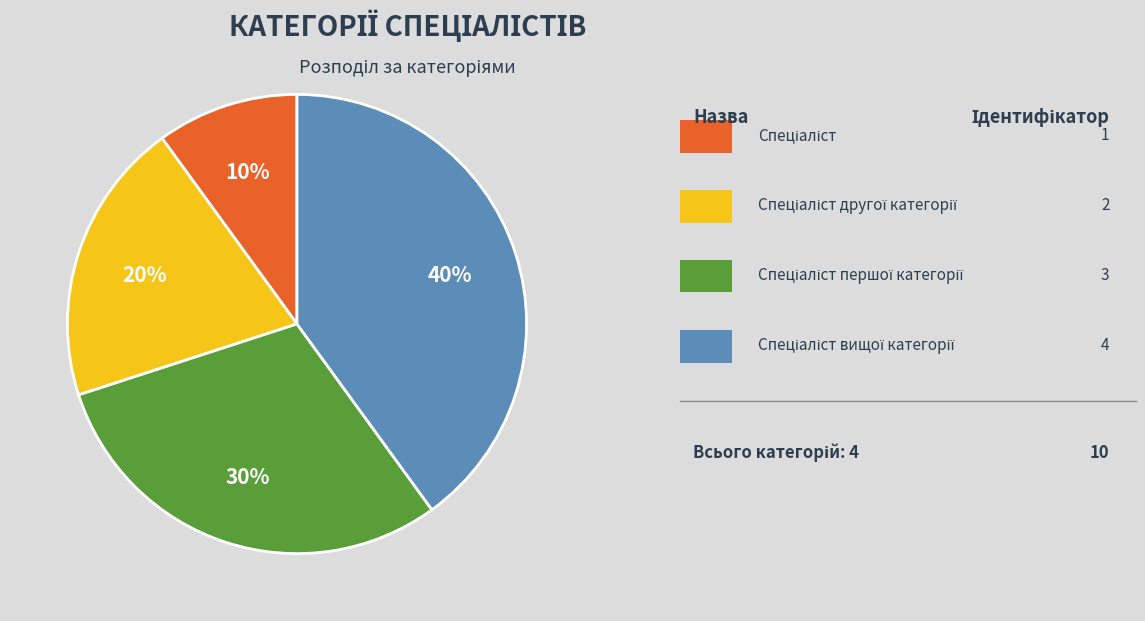

Is there a majority slice in this chart?

No